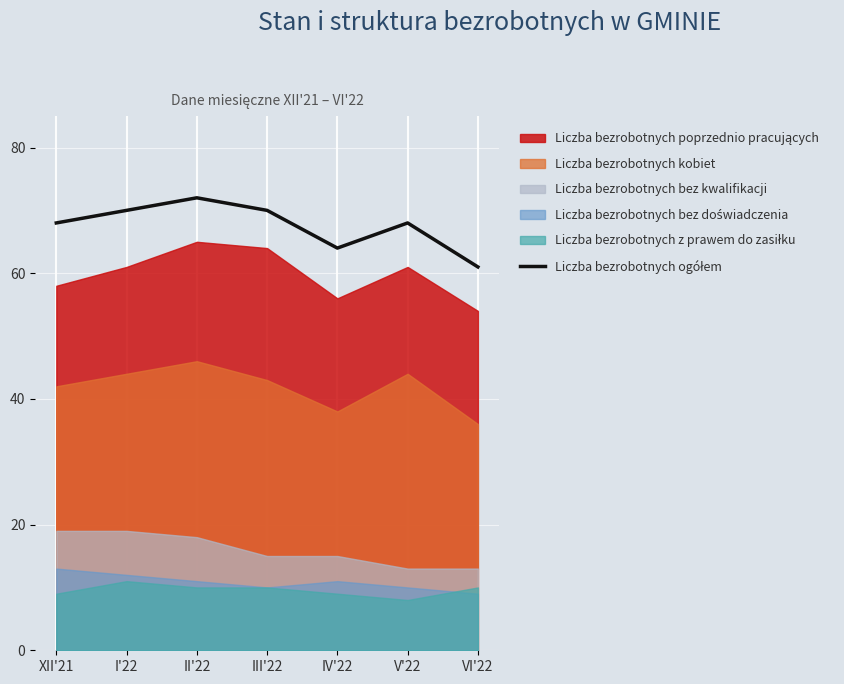

How many data points are less than 68?

2